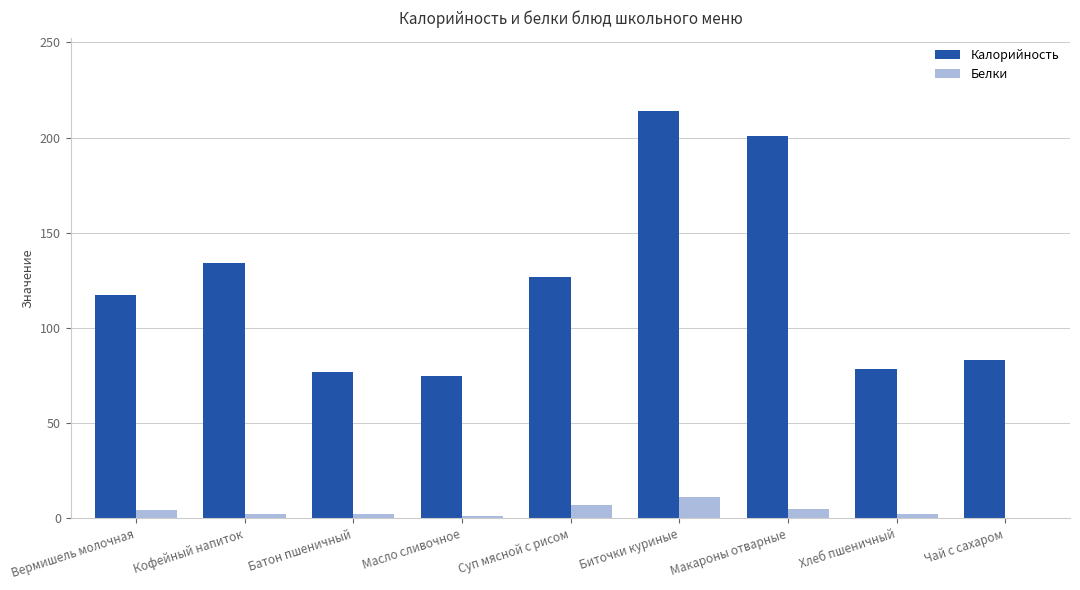

Is it true that Белки equals 2.4 at Кофейный напиток?

True